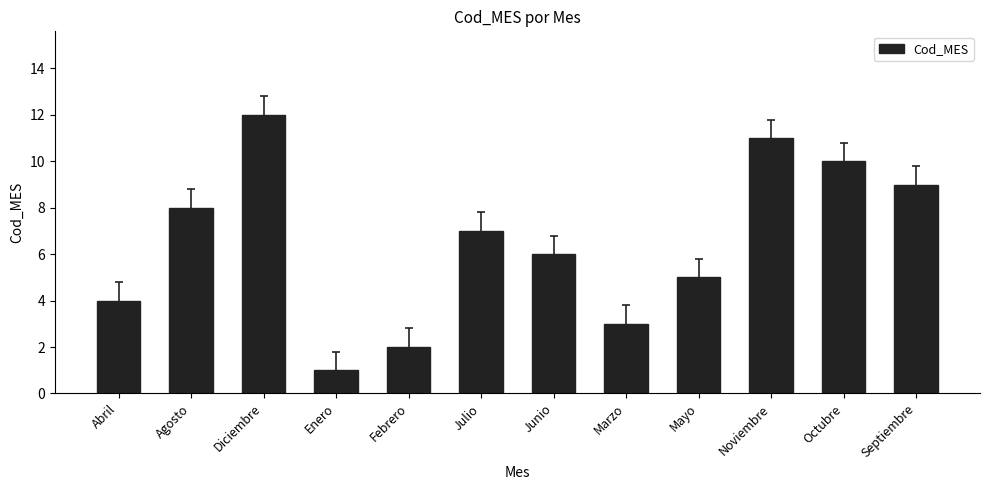

Reading right to left, extract all data points from this chart.

Septiembre=9	Octubre=10	Noviembre=11	Mayo=5	Marzo=3	Junio=6	Julio=7	Febrero=2	Enero=1	Diciembre=12	Agosto=8	Abril=4